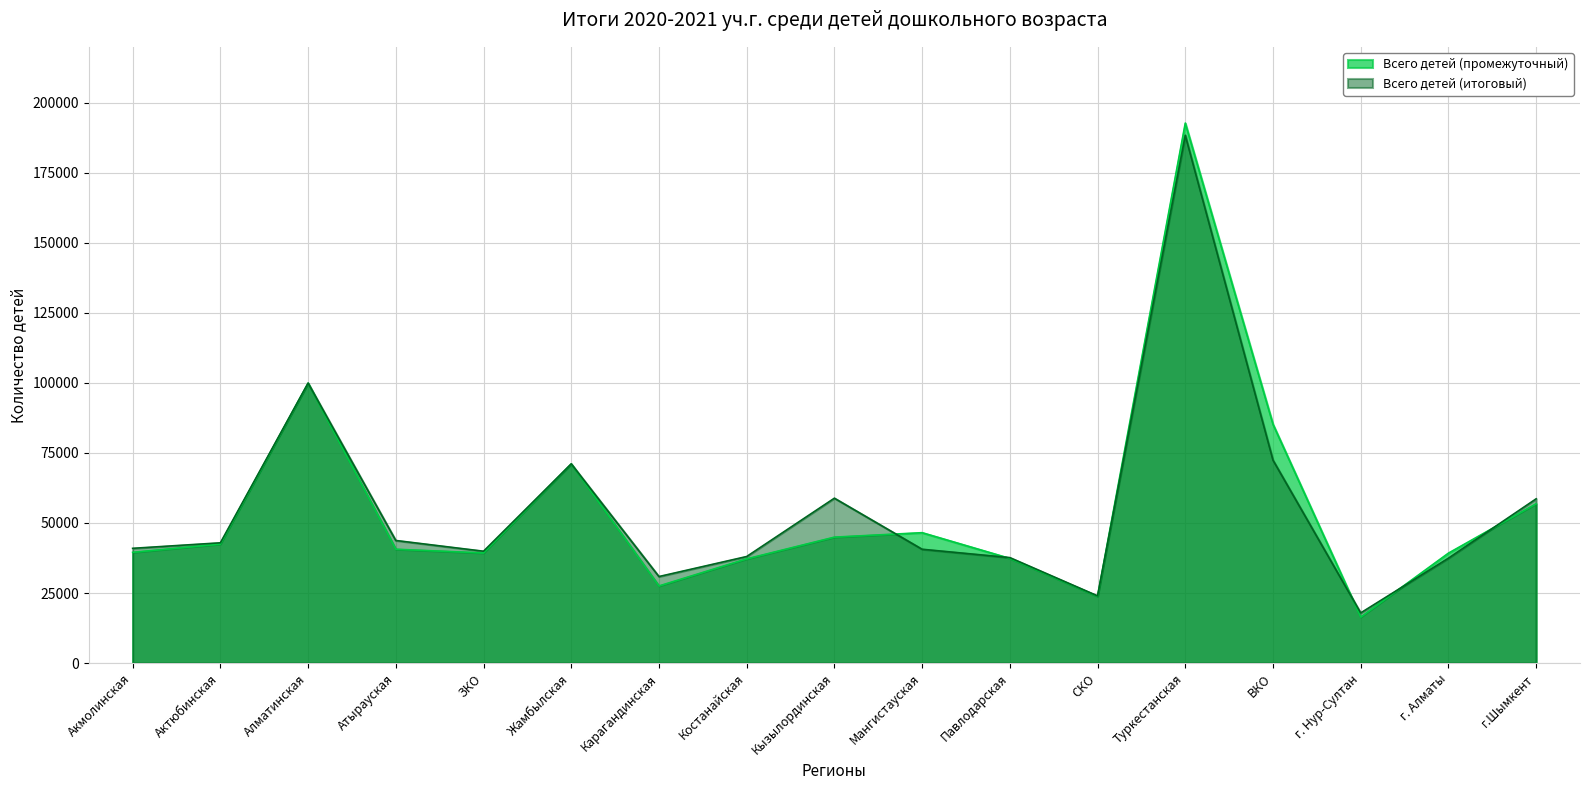

Between Атырауская and ВКО, which series saw the biggest shift?

Всего детей (промежуточный)